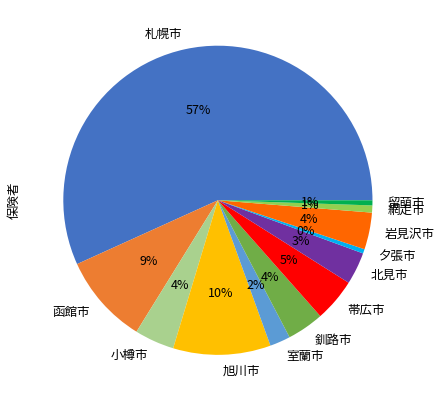

To the nearest percent, what is the average slice percentage?

8%